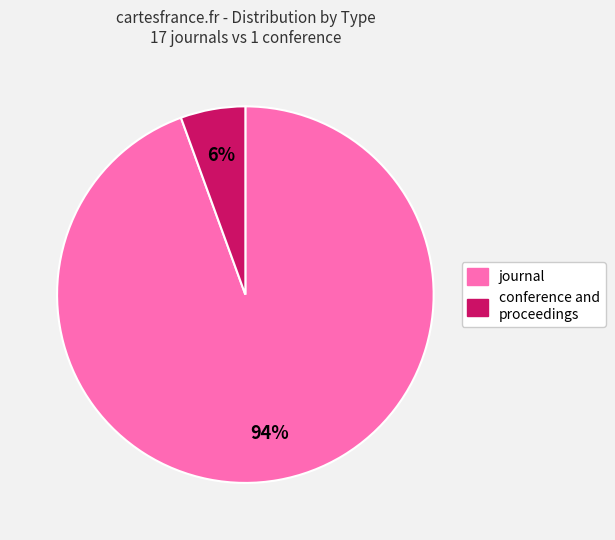

What is the smallest slice in the pie chart?

conference and proceedings